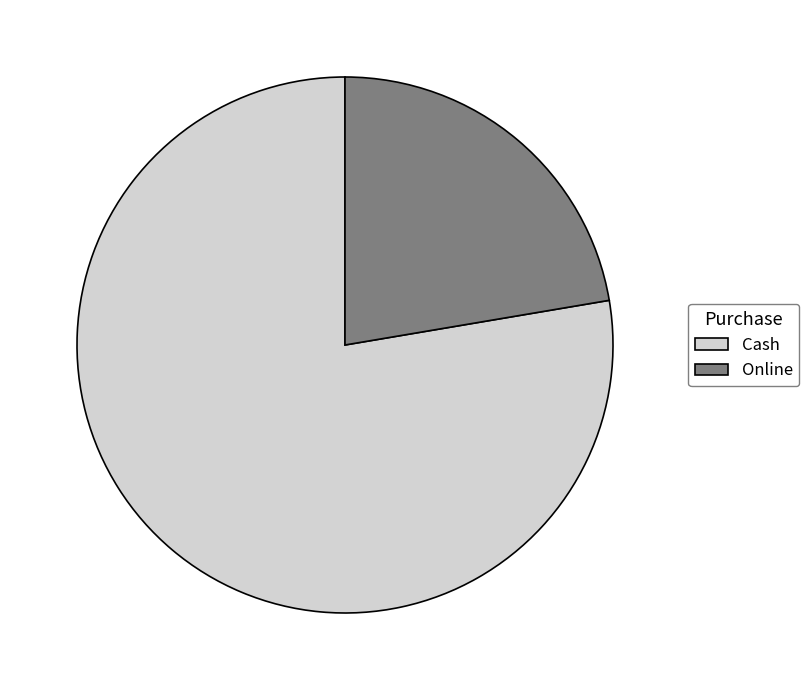

Rank the categories by value from highest to lowest.

Cash, Online